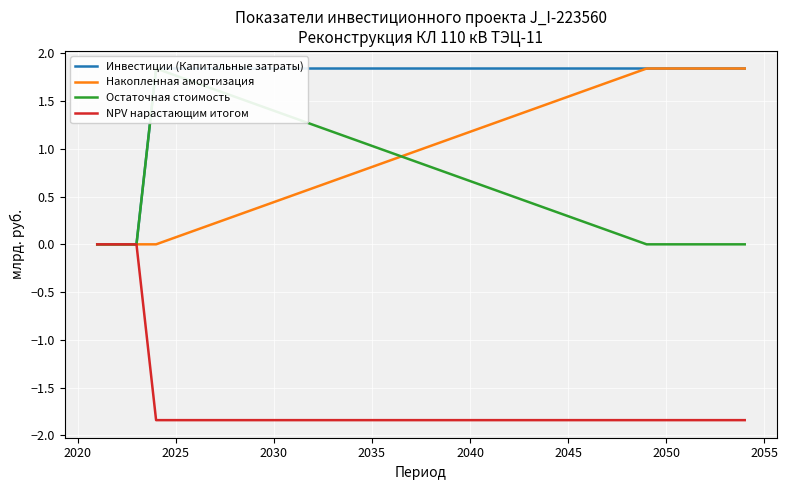

The value of Накопленная амортизация at 2045 is 2.1. True or false?

False